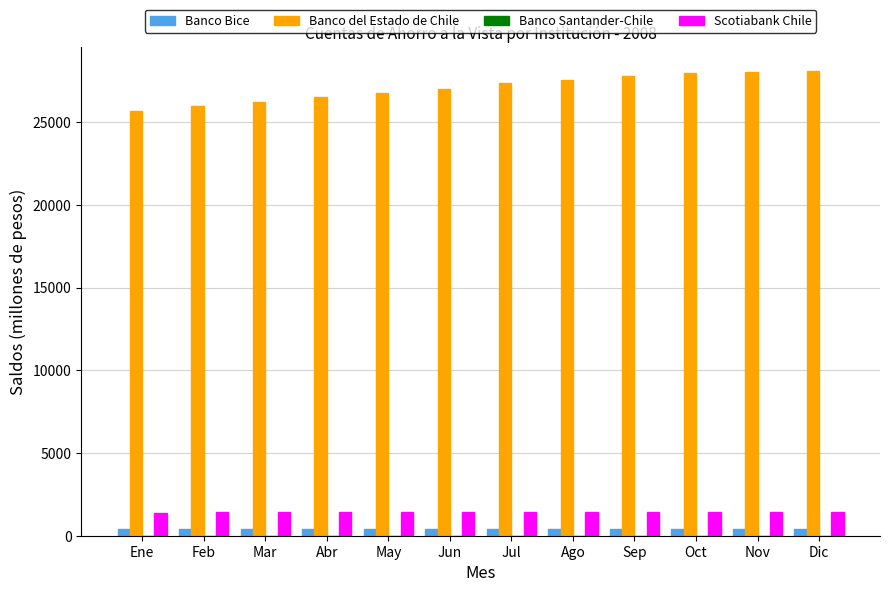

What is the maximum value shown in the chart?

28113